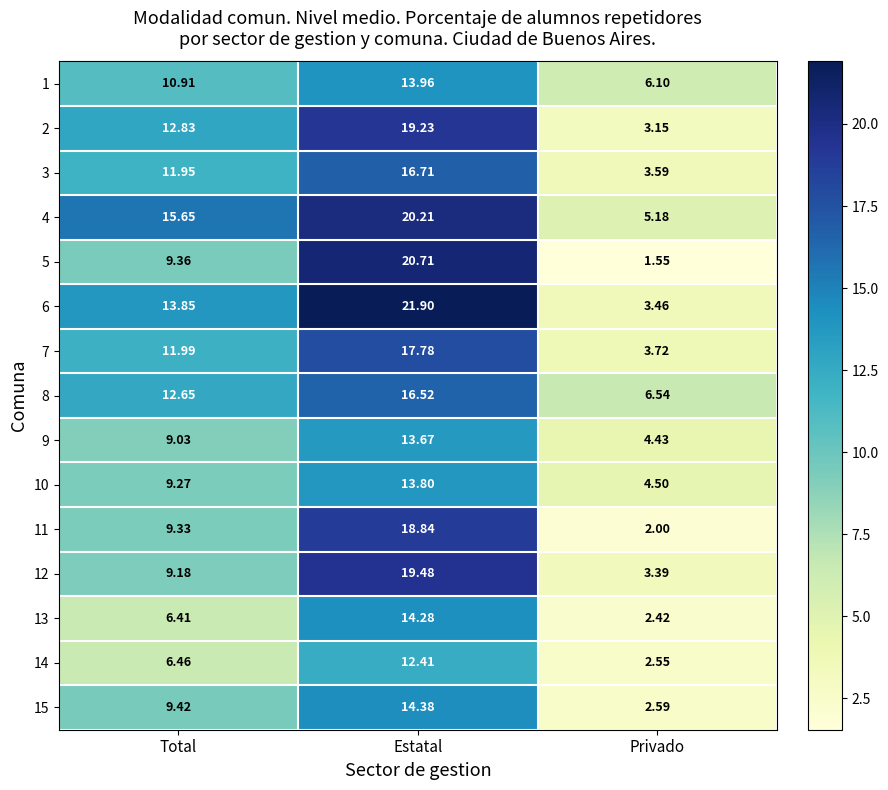

Where is 5 nearest to the value 11?

Total